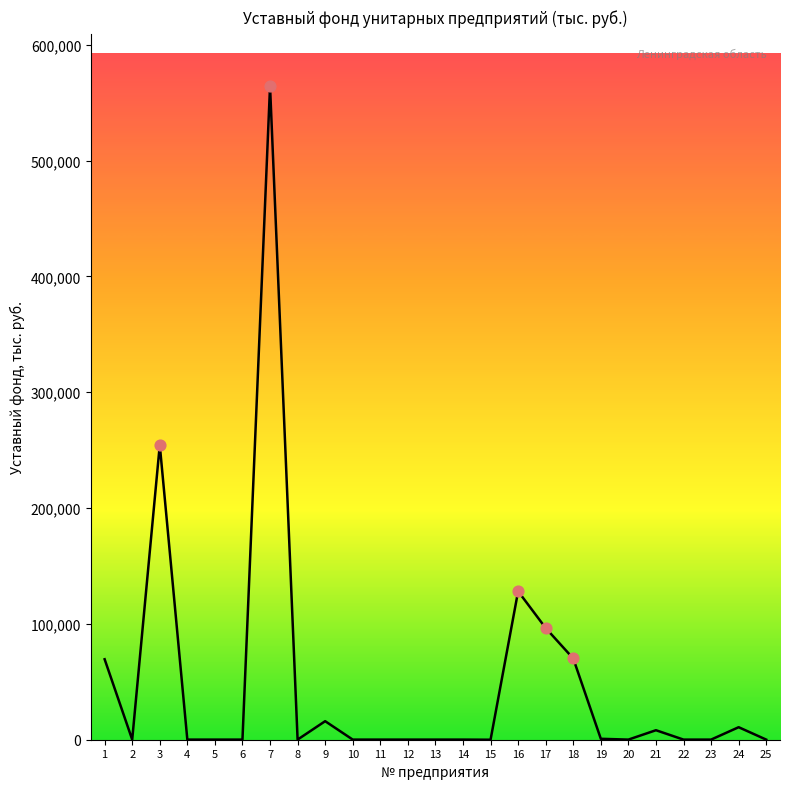

Between 17 and 3, which is larger?

3